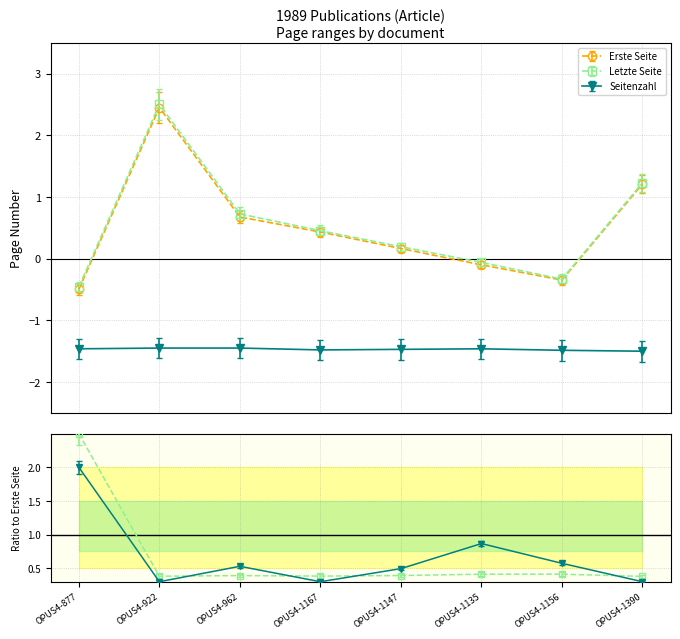

At which category does Erste Seite reach its first local valley?

OPUS4-1156